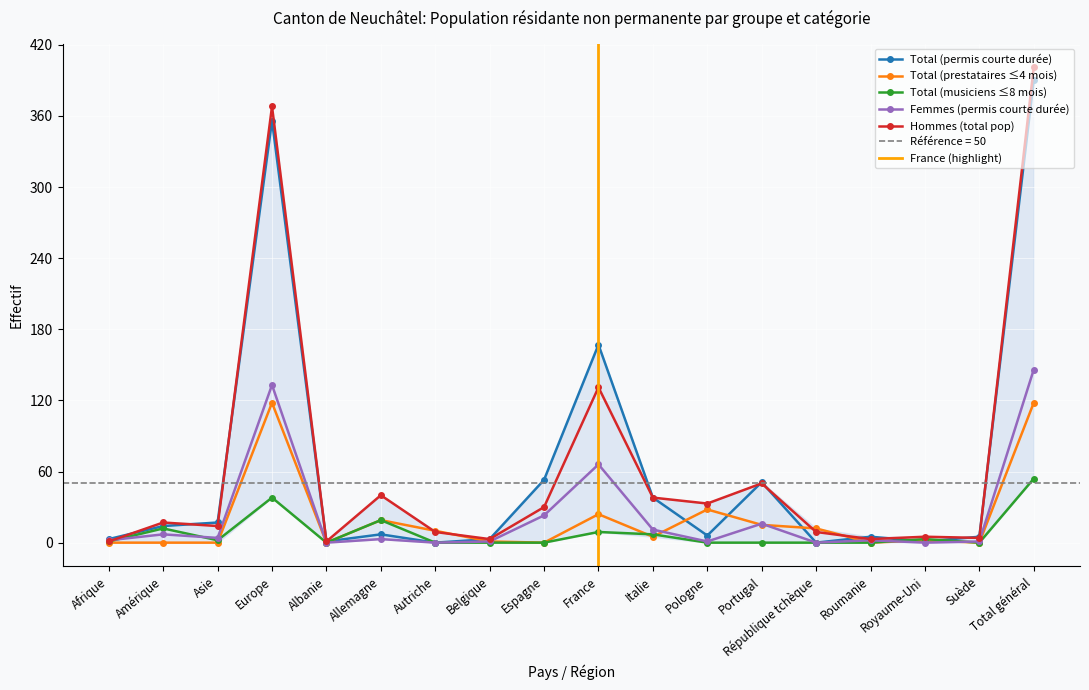

Count the number of categories in the chart.

18